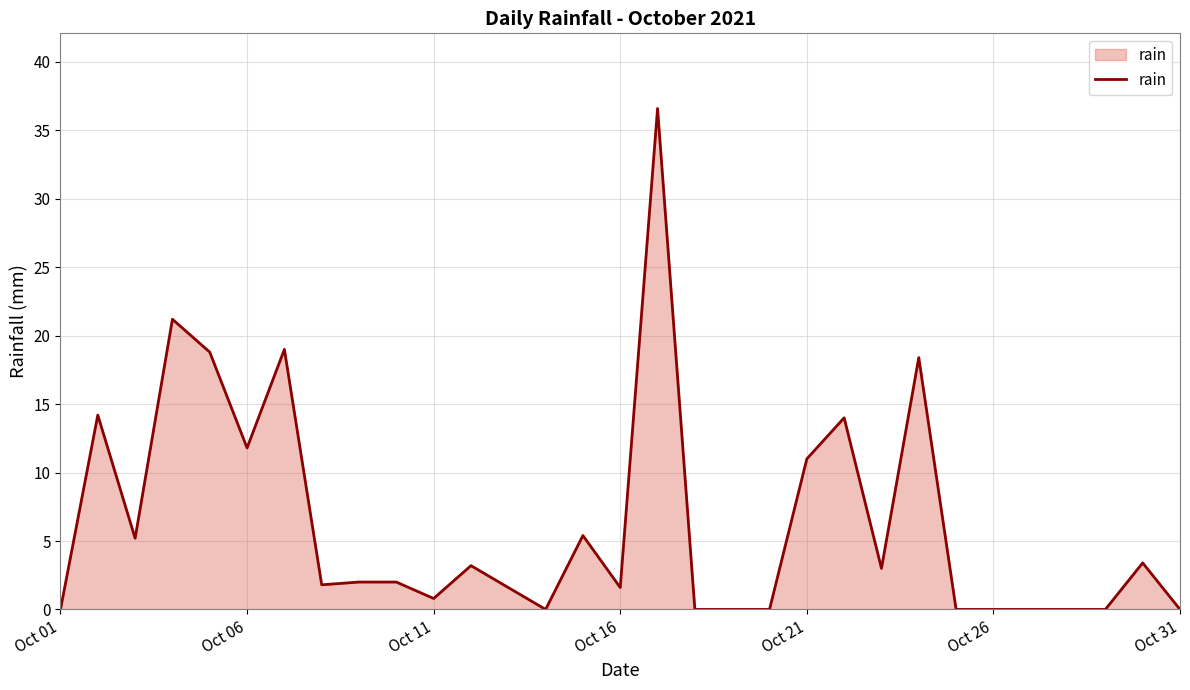

What is the maximum value shown in the chart?

36.6